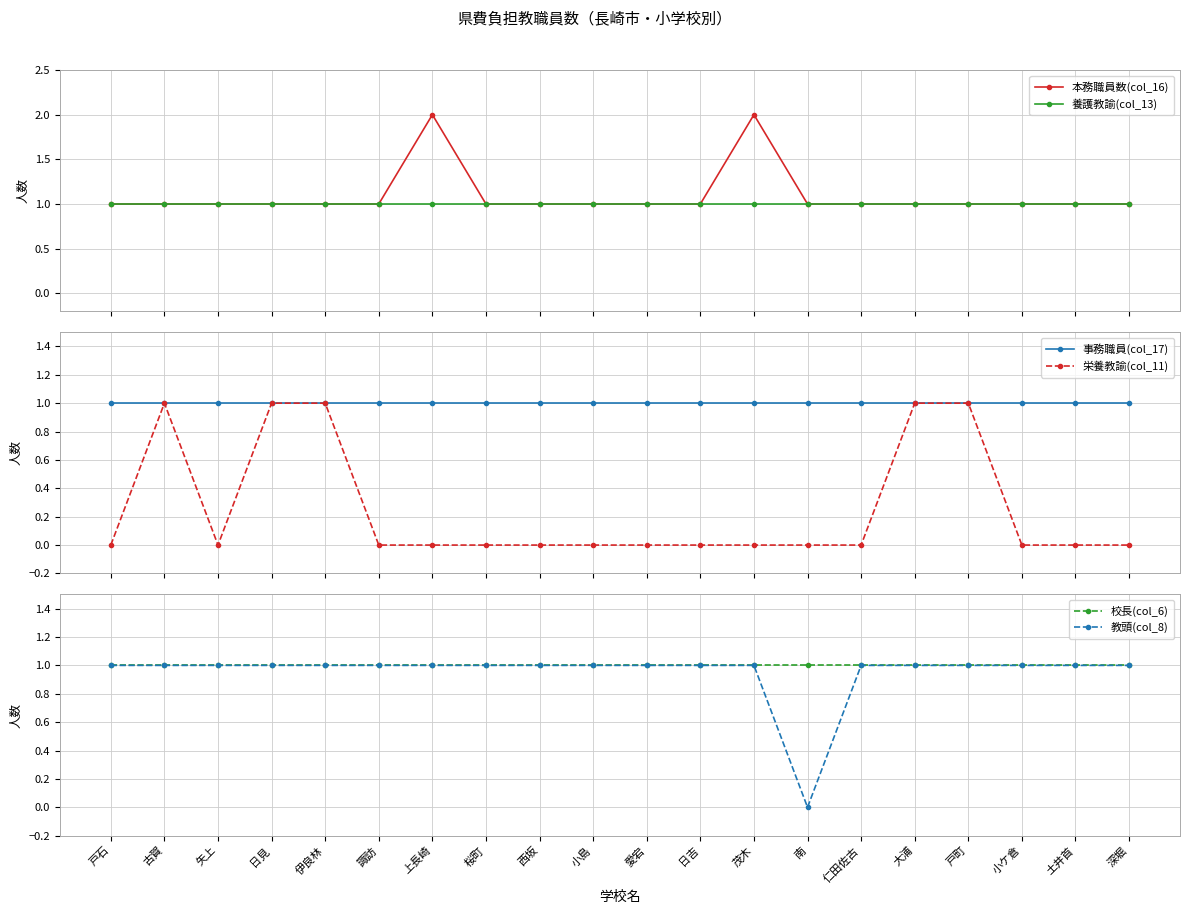

Does the chart display data point markers on the line(s)?

Yes